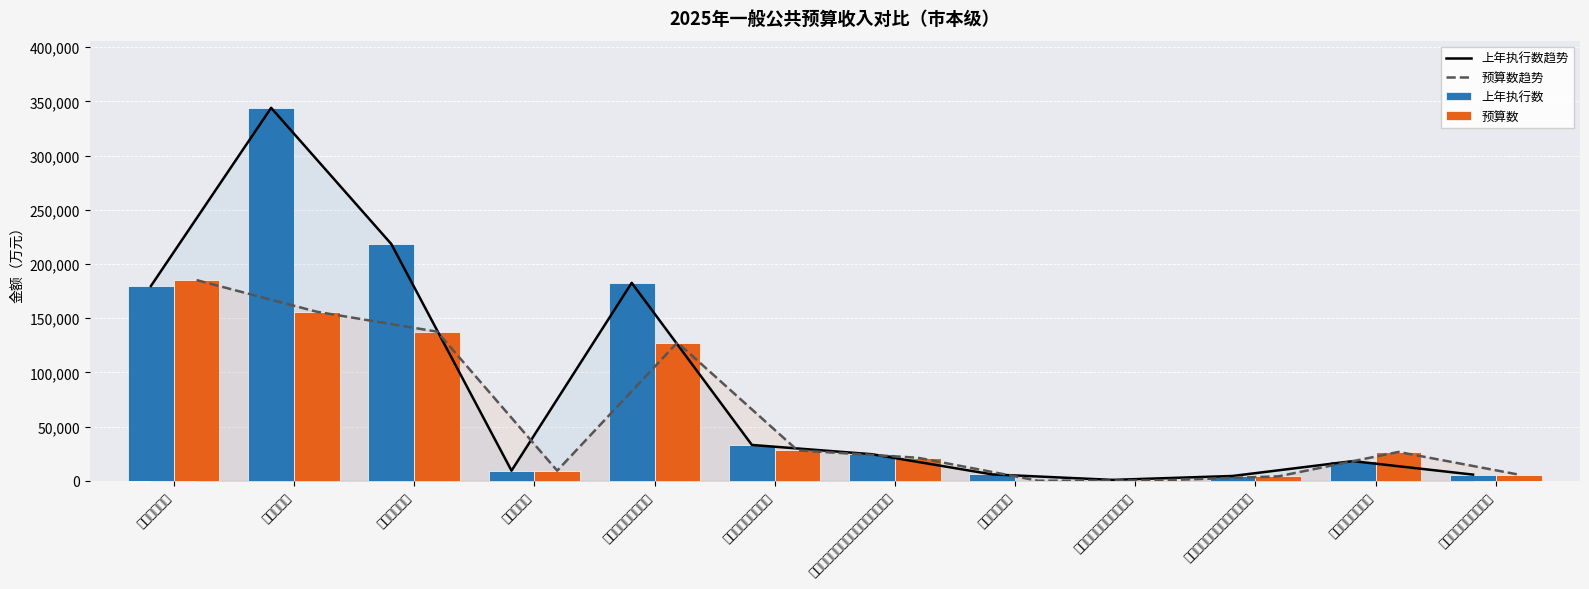

Rank the categories by 预算数 value from highest to lowest.

本级收入合计, 转移性收入, 上级补助收入, 一般性转移支付收入, 均衡性转移支付收入, 固定数额补助收入, 县级基本财力保障机制奖补资金收入, 返还性收入, 民族地区转移支付收入, 重点生态功能区转移支付收入, 产粮油大县奖励资金收入, 结算补助收入